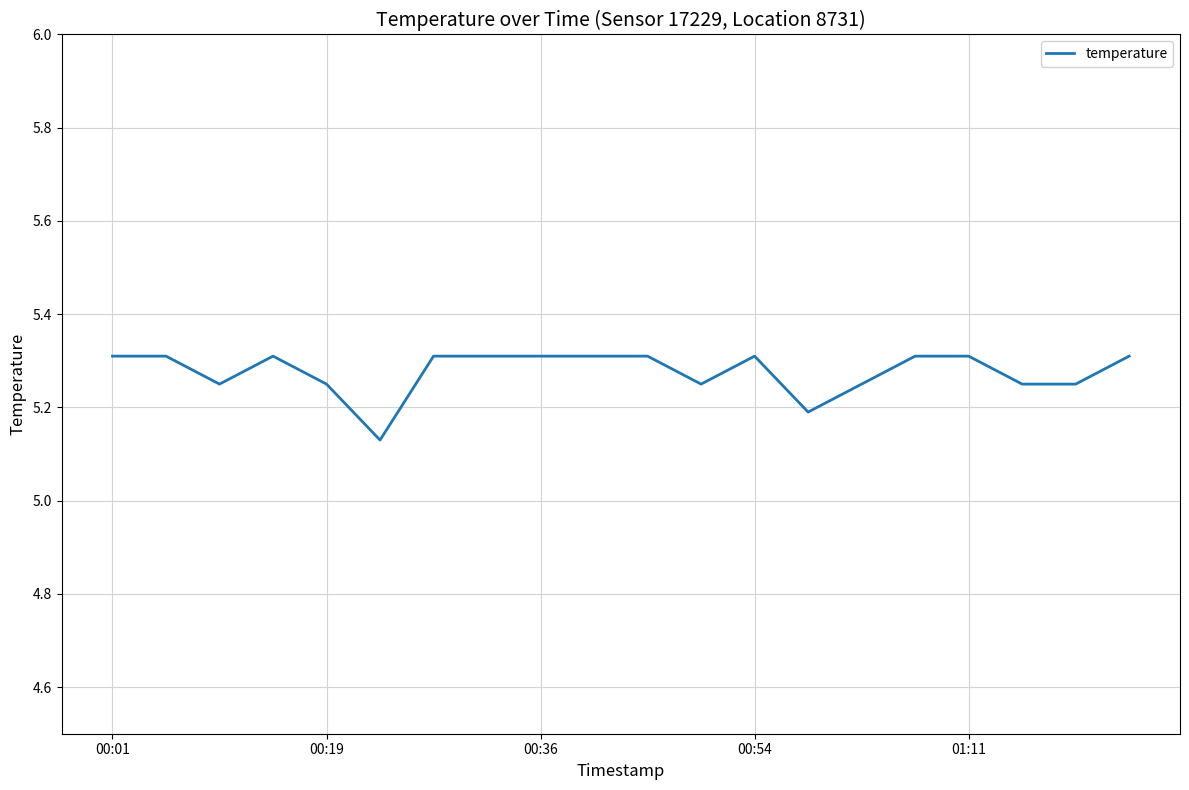

Which label corresponds to the largest value in the chart?

00:01